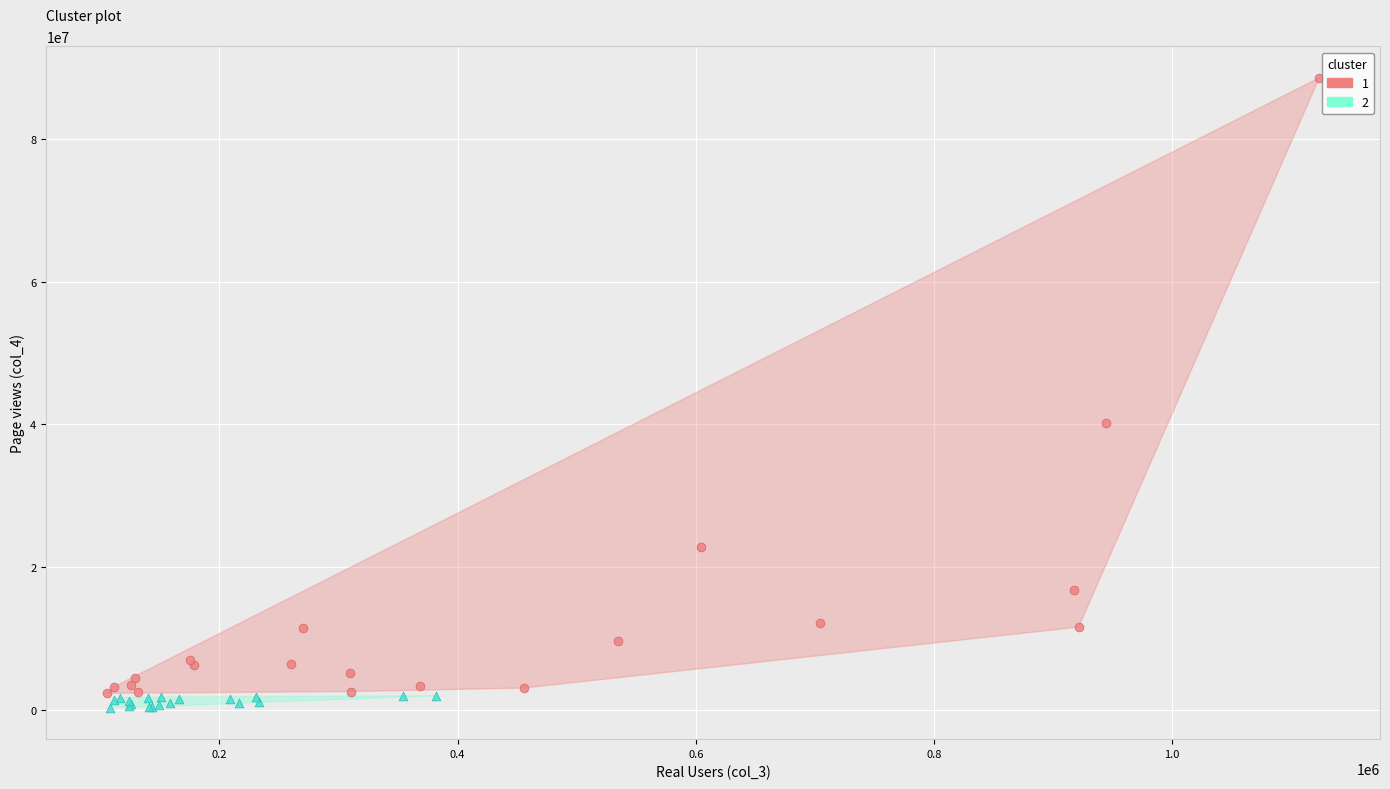

Which series has the widest spread of Y values?

1